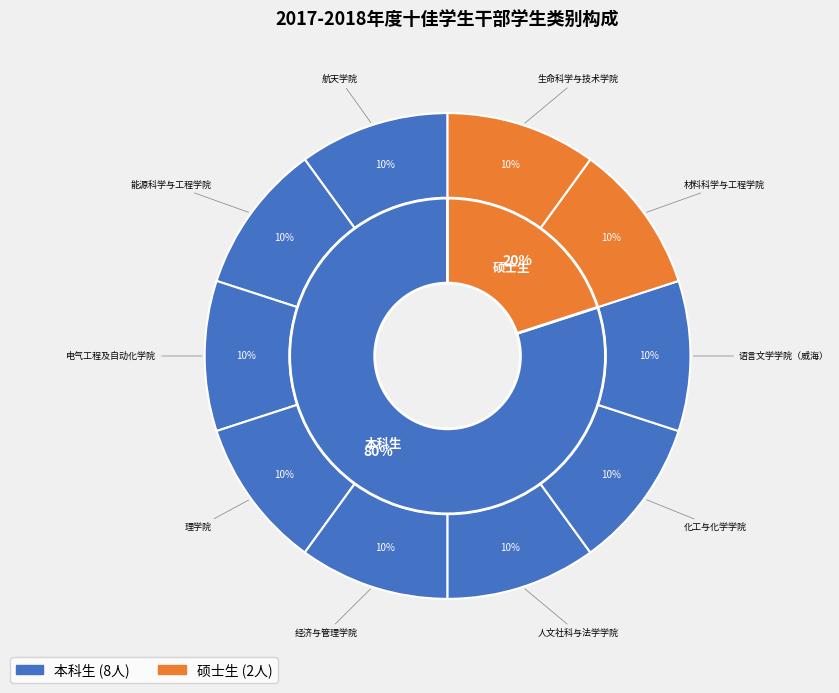

To the nearest percent, what percentage of the pie is 本科生?

80%